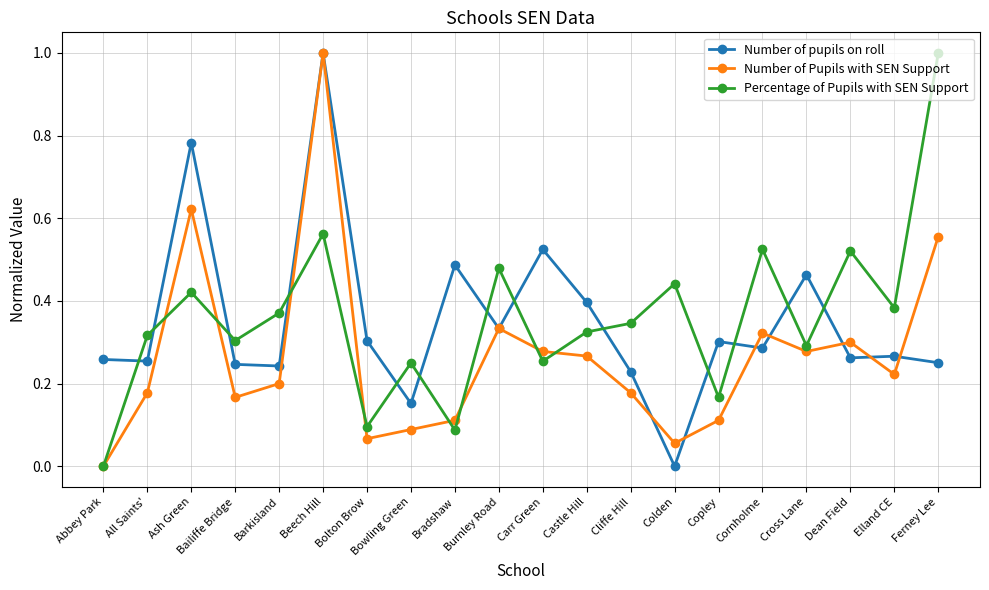

Which series changed the most between Carr Green and Copley?

Number of pupils on roll